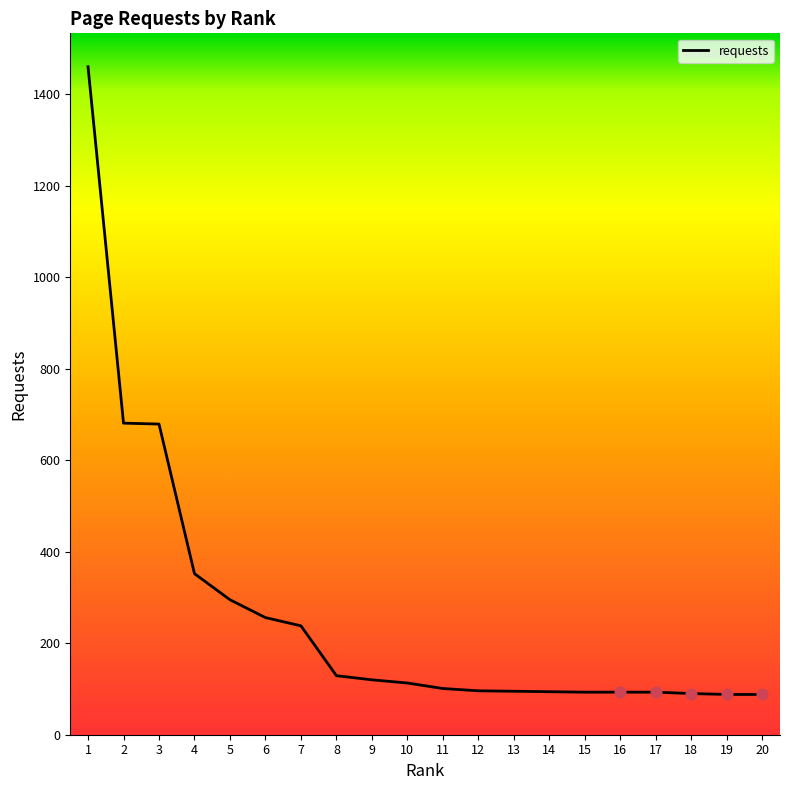

What is the change in value from 1 to 10?

-1347